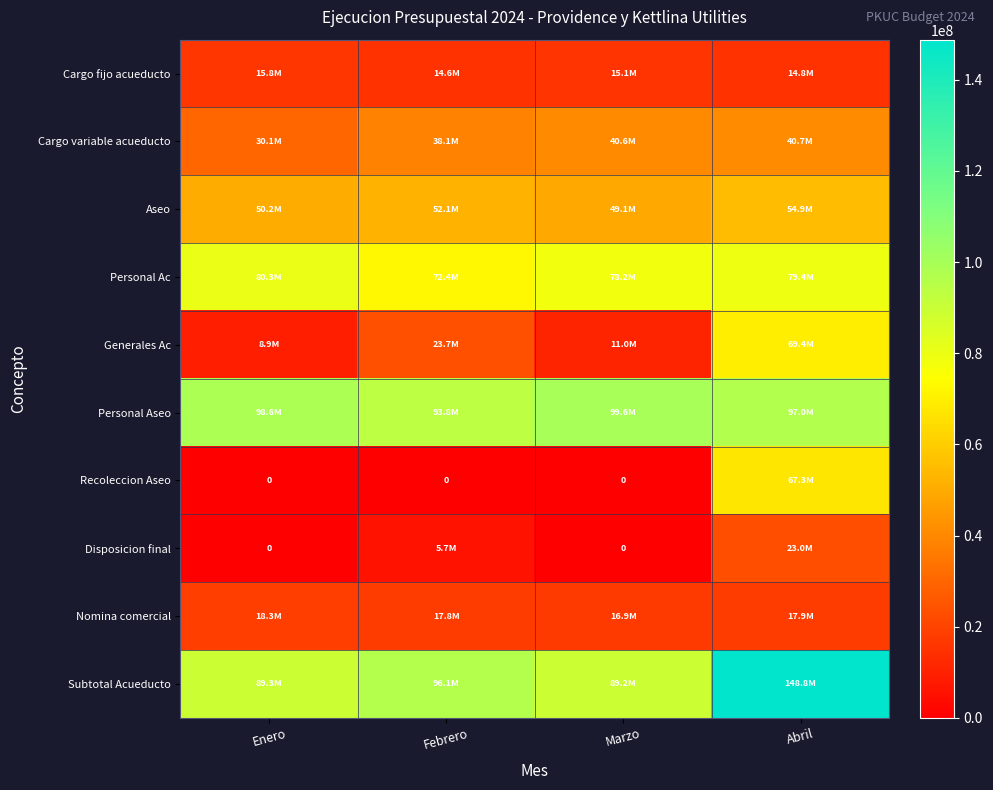

Which has a higher value, Marzo or Abril?

Marzo